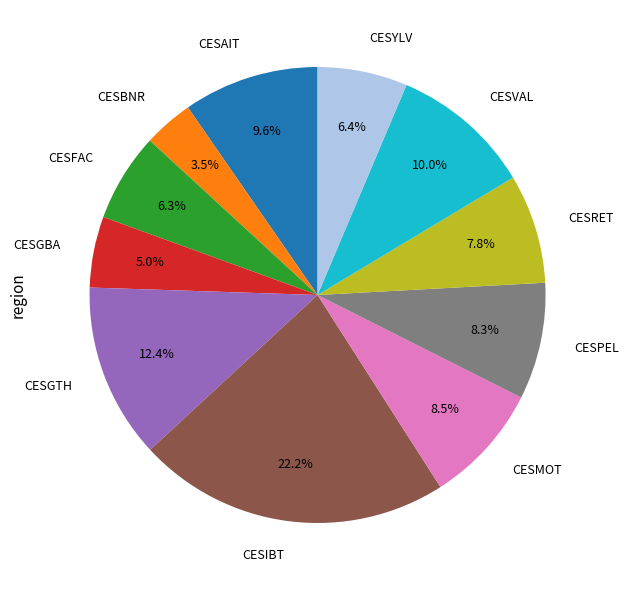

What is the ratio of the value at CESGBA to the value at CESMOT?

0.6